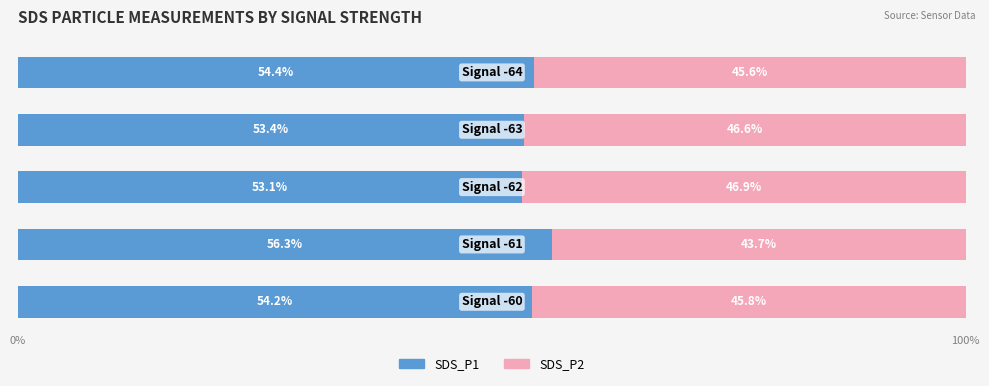

What is the lowest value of the SDS_P1 series?

53.1